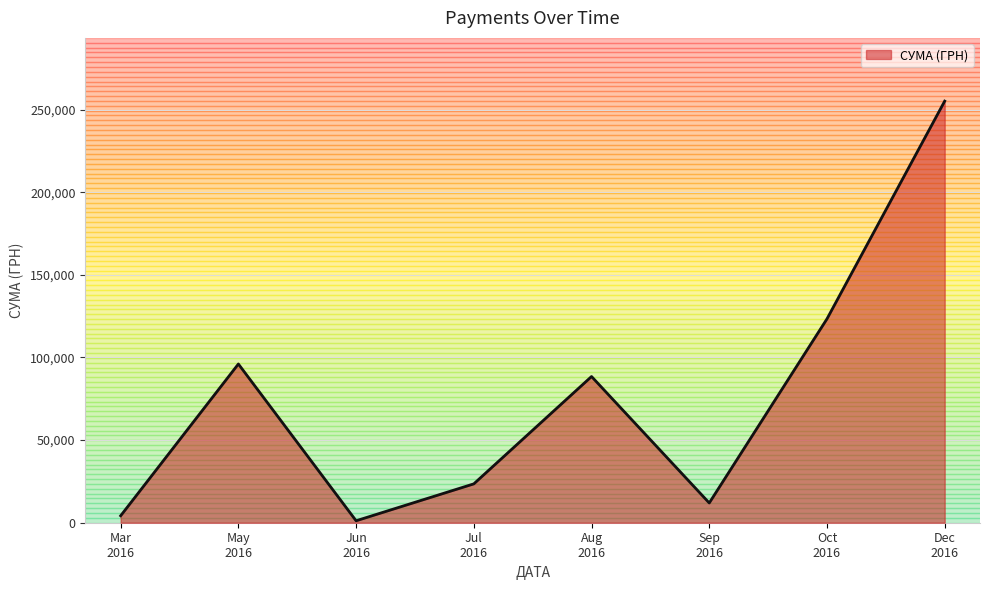

List the labels in order of value, largest first.

Dec
2016, Oct
2016, May
2016, Aug
2016, Jul
2016, Sep
2016, Mar
2016, Jun
2016